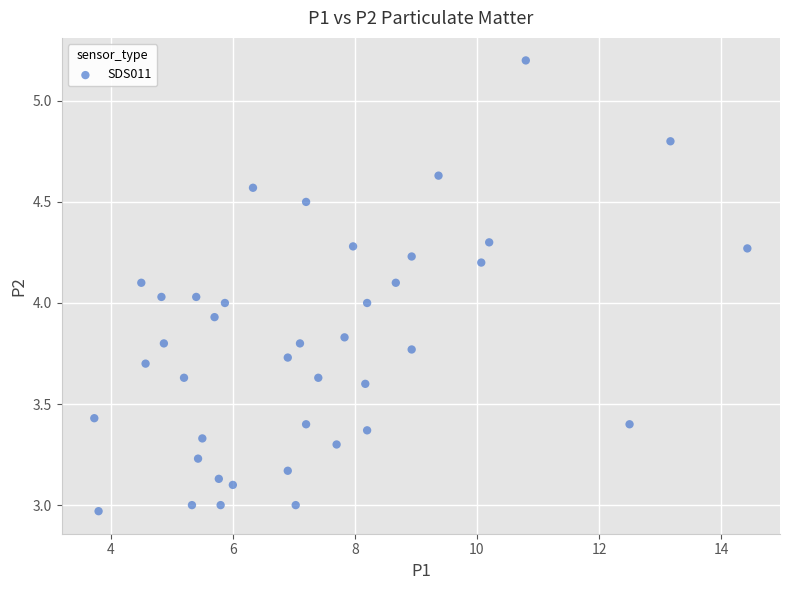

What is the range of Y values (max minus min)?

2.2